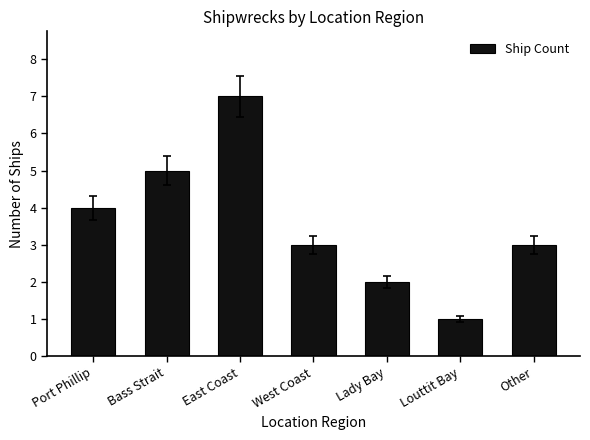

Where is the data nearest to the value 4?

Port Phillip